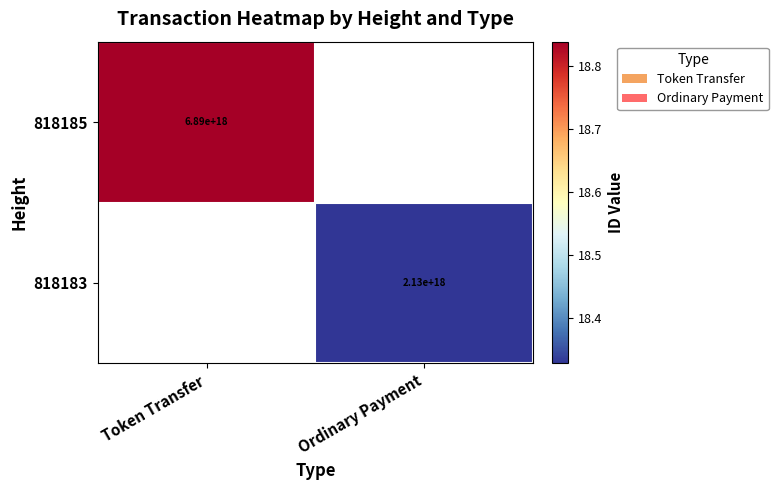

Rank the series by their average value, from highest to lowest.

818185, 818183